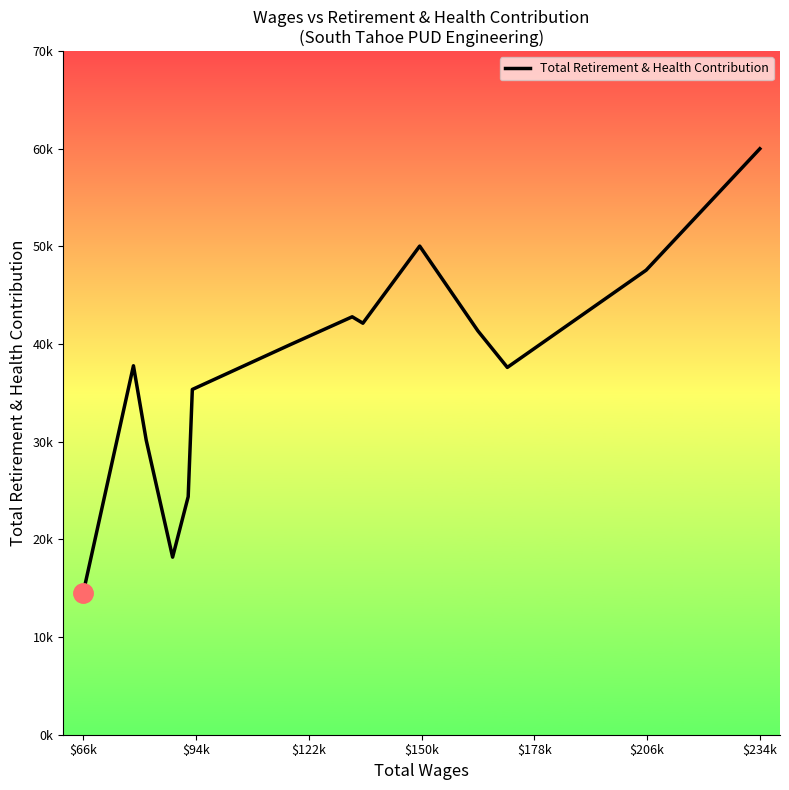

Reading left to right, extract all data points from this chart.

14552	37786	30175	18184	24382	35358	39951	42800	42144	50041	41357	37618	47575	60010